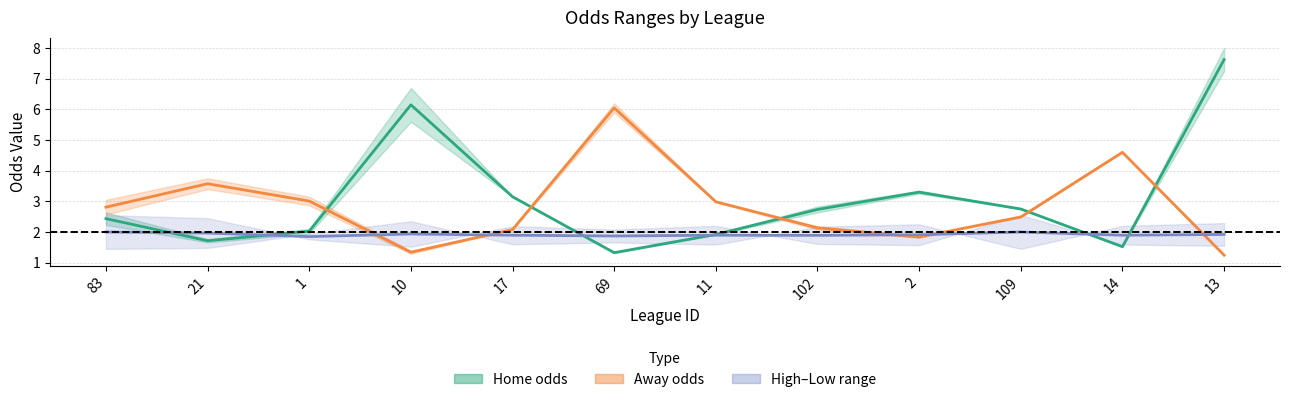

Read the High–Low mid value at 11.

1.9